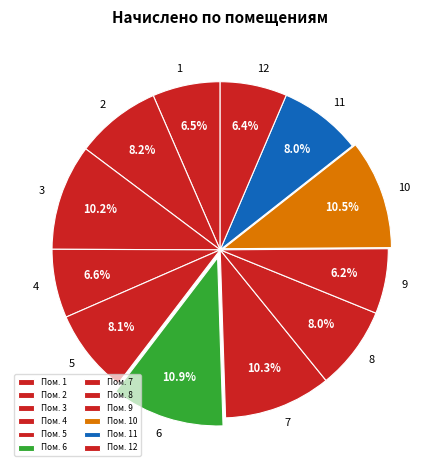

What percentage is the 6 slice, to the nearest percent?

11%